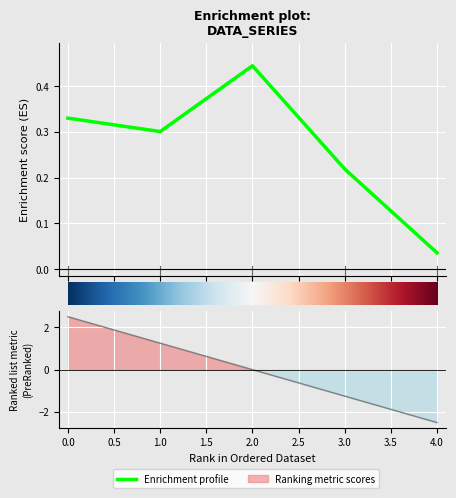

Which label corresponds to the largest value in the chart?

2